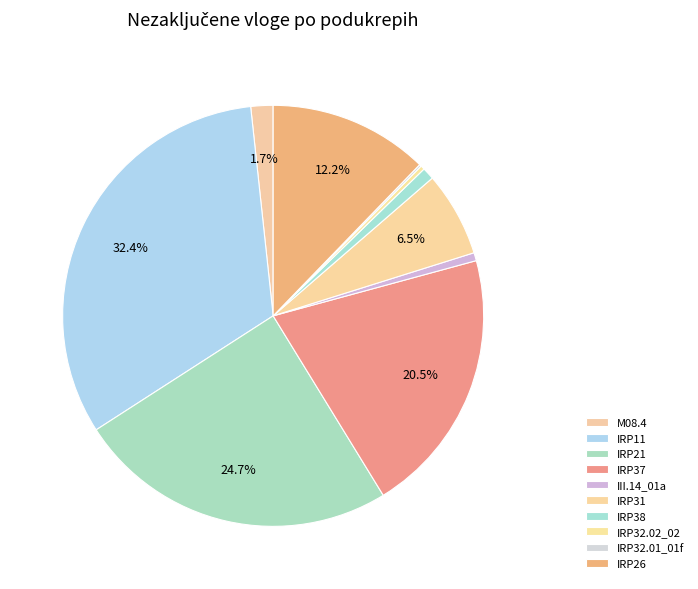

Rank the categories by value from lowest to highest.

IRP32.01_01f, IRP32.02_02, III.14_01a, IRP38, M08.4, IRP31, IRP26, IRP37, IRP21, IRP11